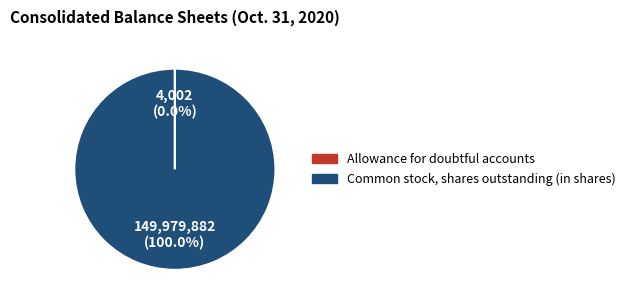

Which category accounts for the majority?

149,979,882 (100.0%)